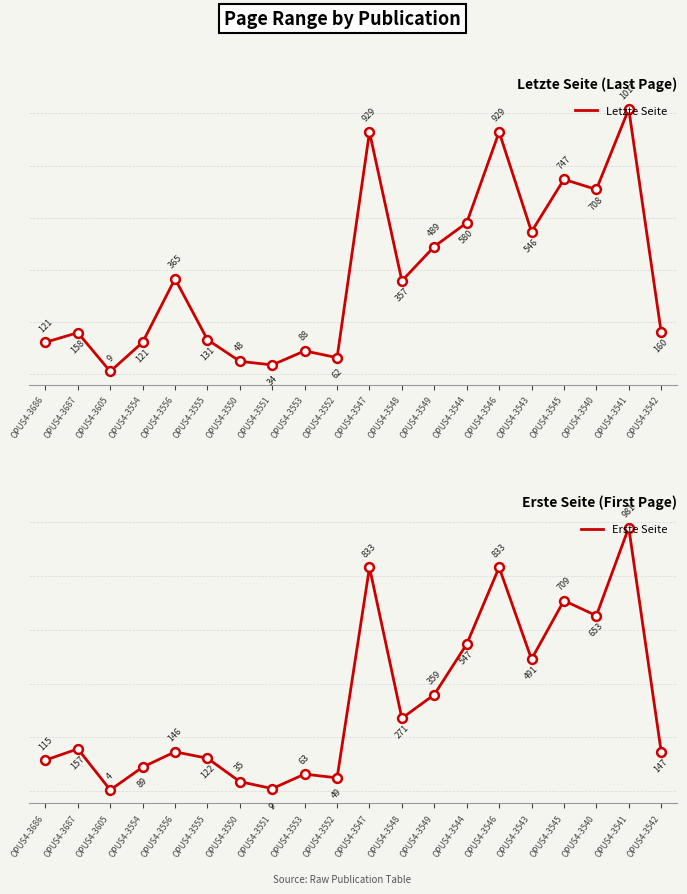

At which category is the sum across all series the highest?

OPUS4-3541